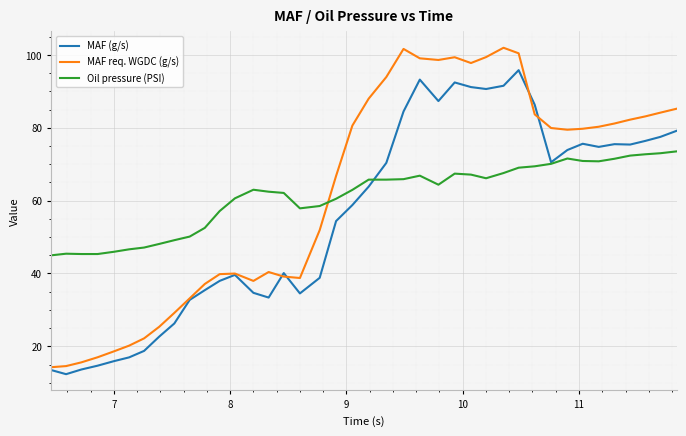

Rank the series by their maximum value, from highest to lowest.

MAF req. WGDC (g/s), MAF (g/s), Oil pressure (PSI)